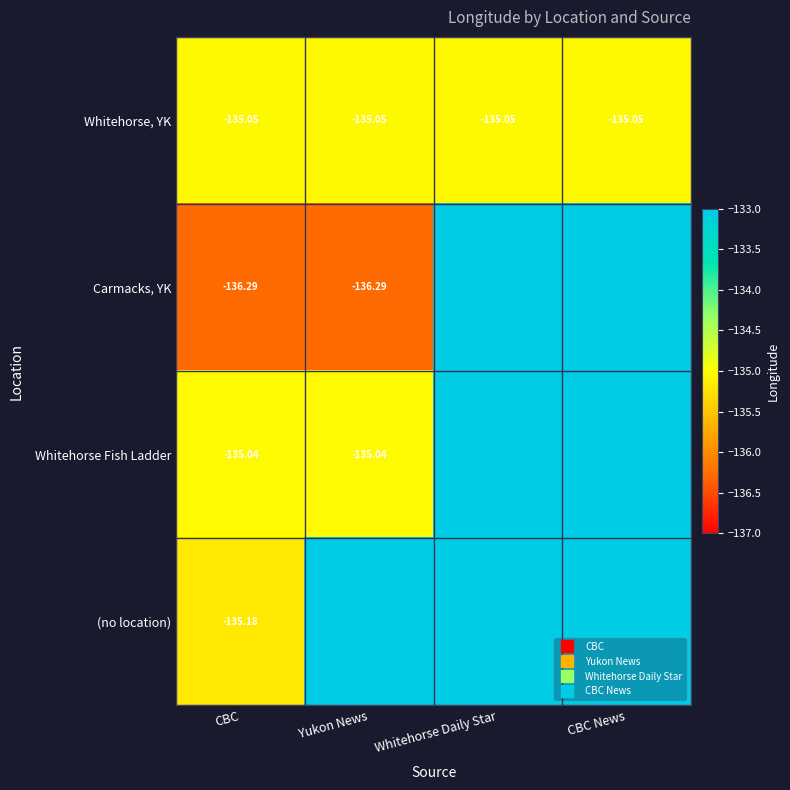

At which label is Whitehorse, YK closest to -135?

CBC News